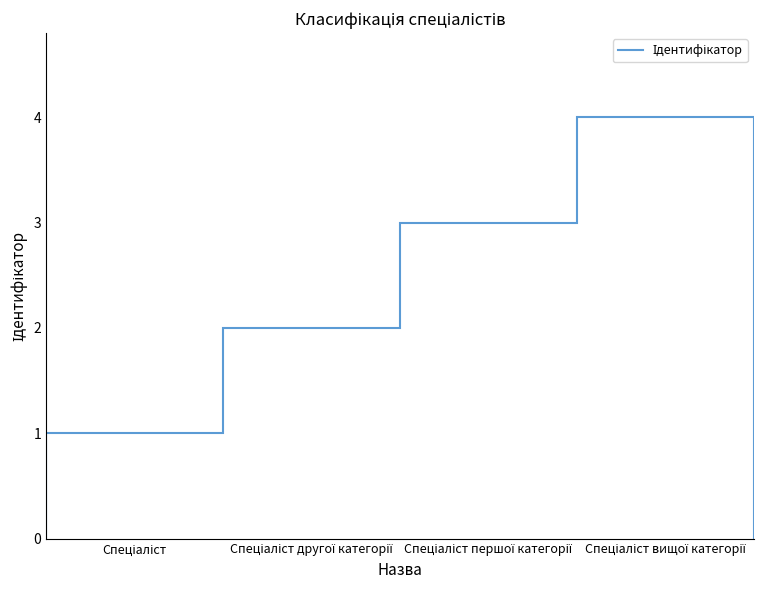

Which category has the highest value across all series?

Спеціаліст вищої категорії